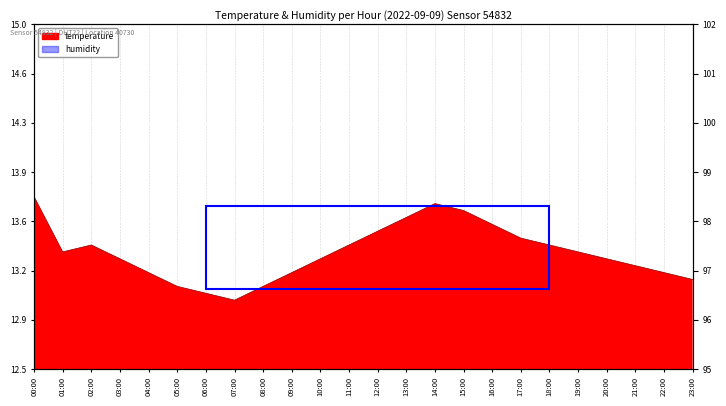

Is it true that the value at 23:00 is 2.6?

False